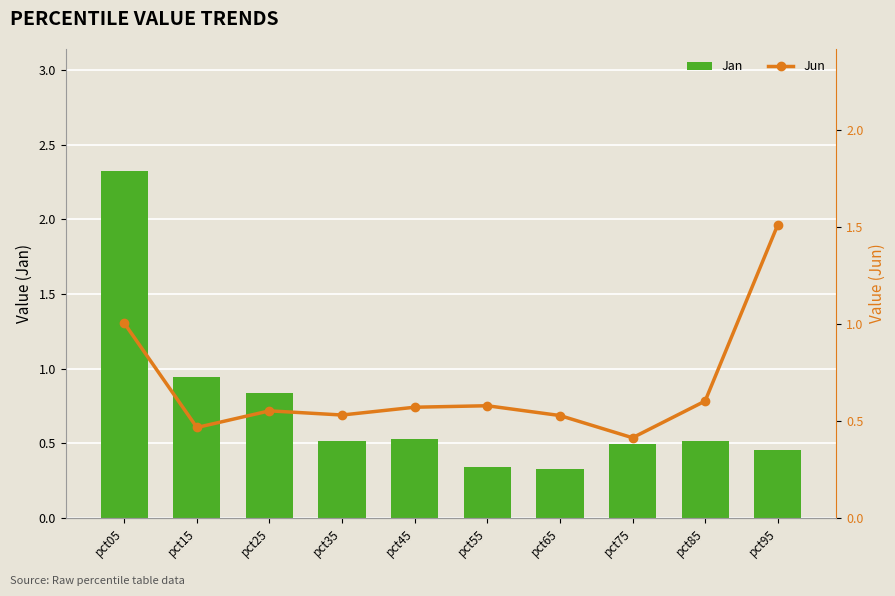

What is the difference between the second highest and second lowest values in the Jan series?

0.6